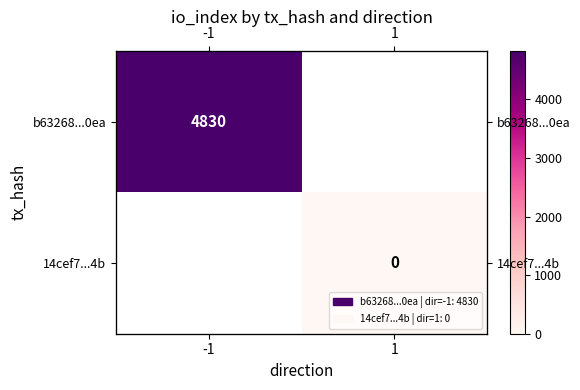

At how many categories does at least one series exceed 4803?

1